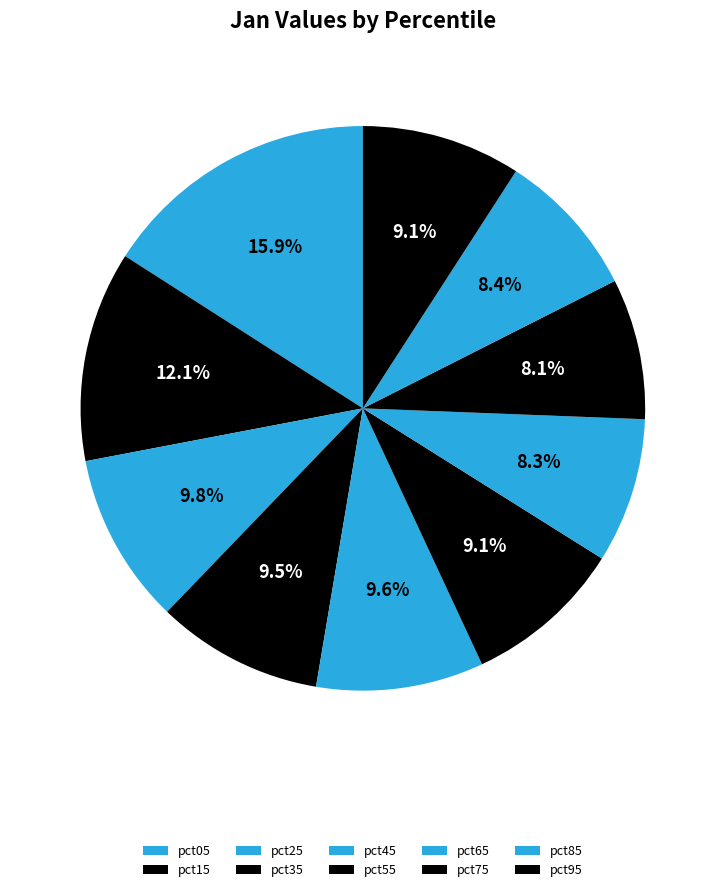

Is there any slice that represents more than half of the pie?

No